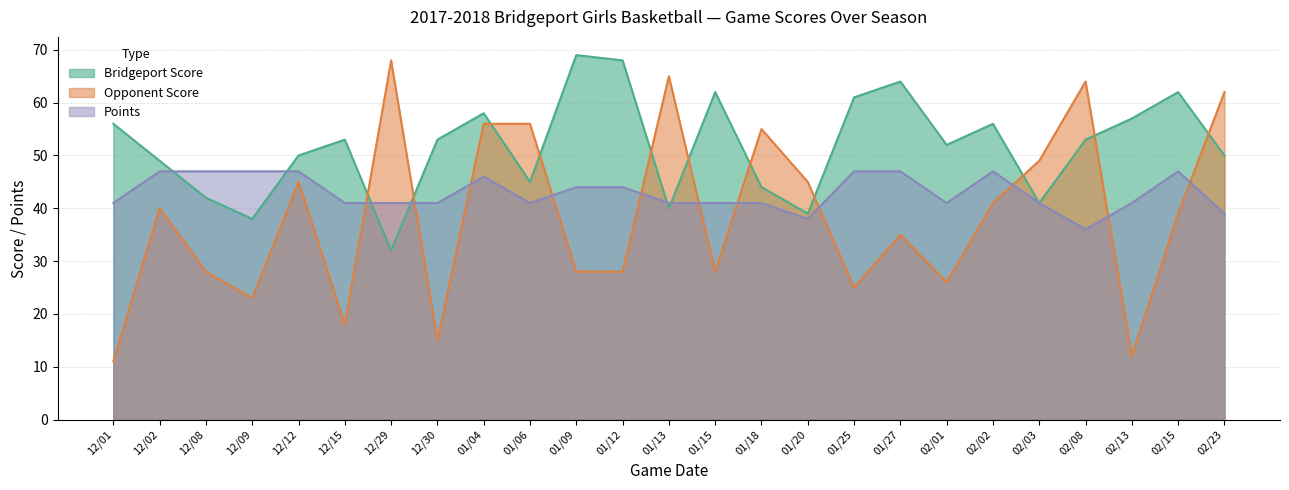

What is the approximate value of Bridgeport Score at 01/27, to the nearest 10?

60